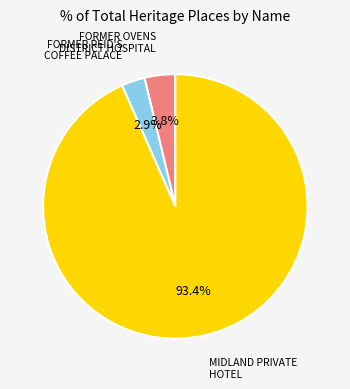

Count the number of slices in the pie.

3